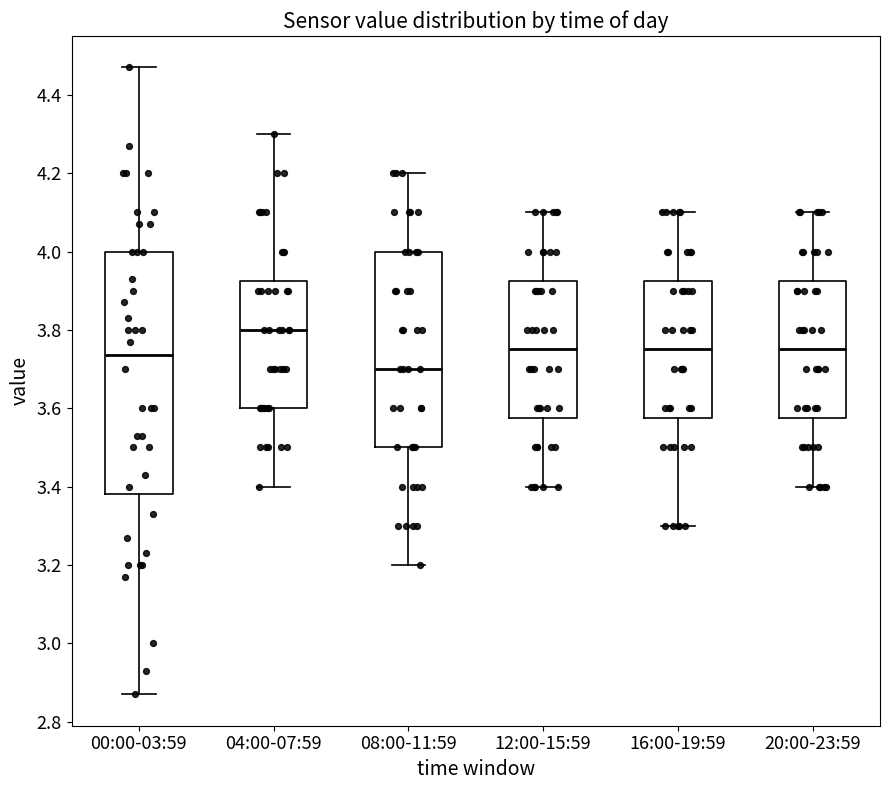

Where does the median line of the box for 00:00-03:59 sit on the y-axis? The values are not printed on the chart, so give them approximately, as read against the axis.

3.74